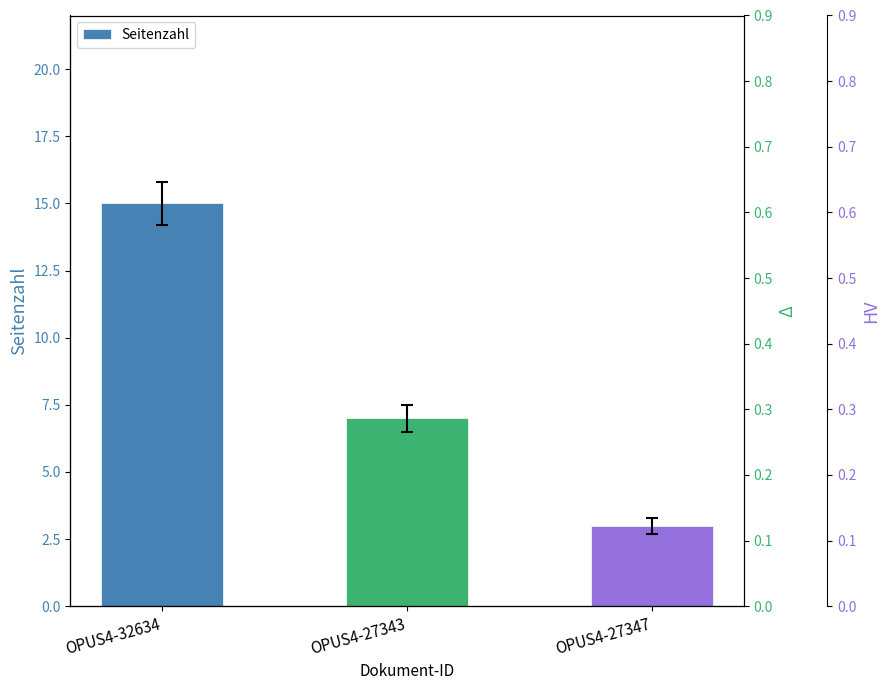

What is the change in value from OPUS4-32634 to OPUS4-27343?

-8